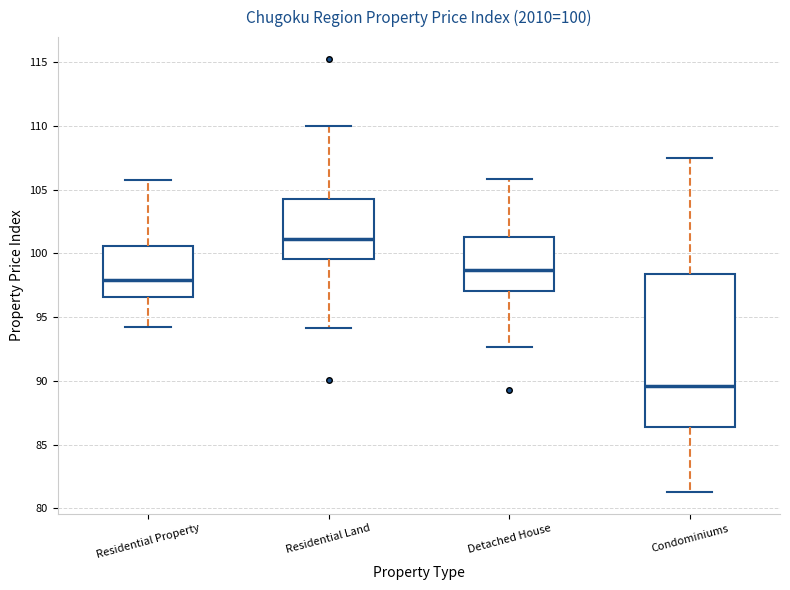

Comparing the boxes themselves (not the whiskers), which one is the tallest?

Condominiums